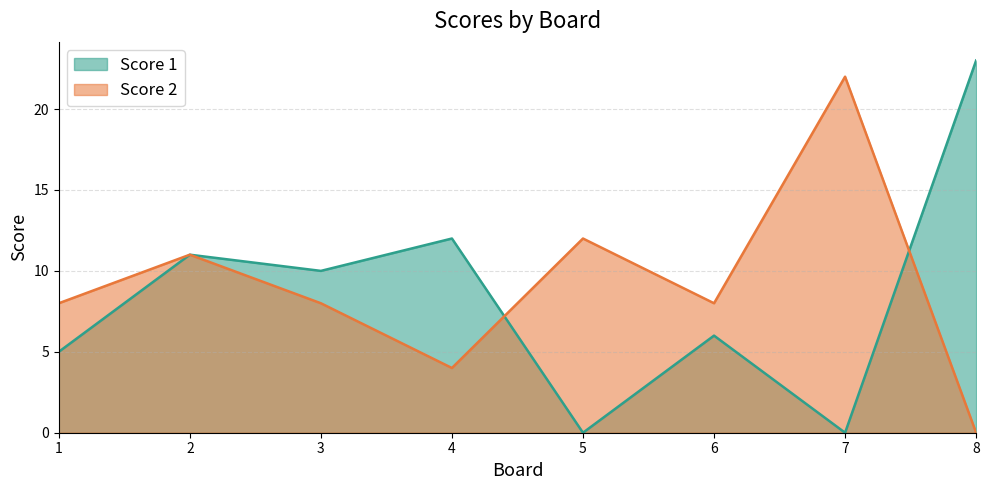

How many series are shown in this chart?

2